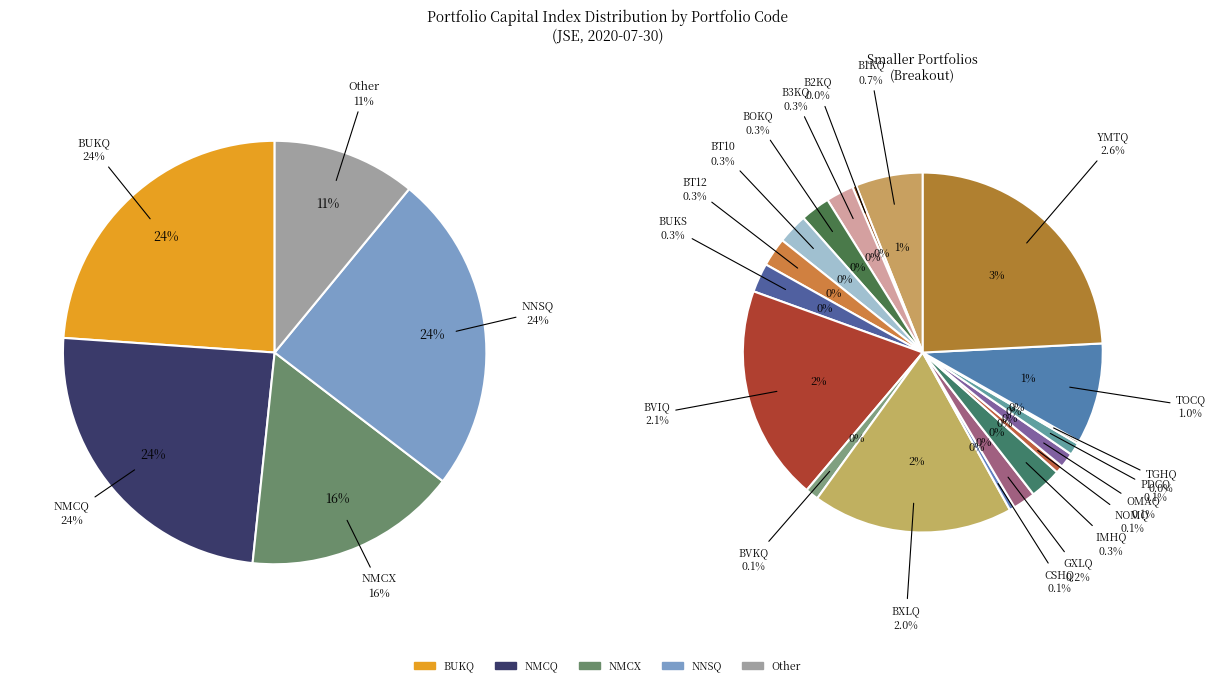

To the nearest percent, what is the average slice percentage?

4%